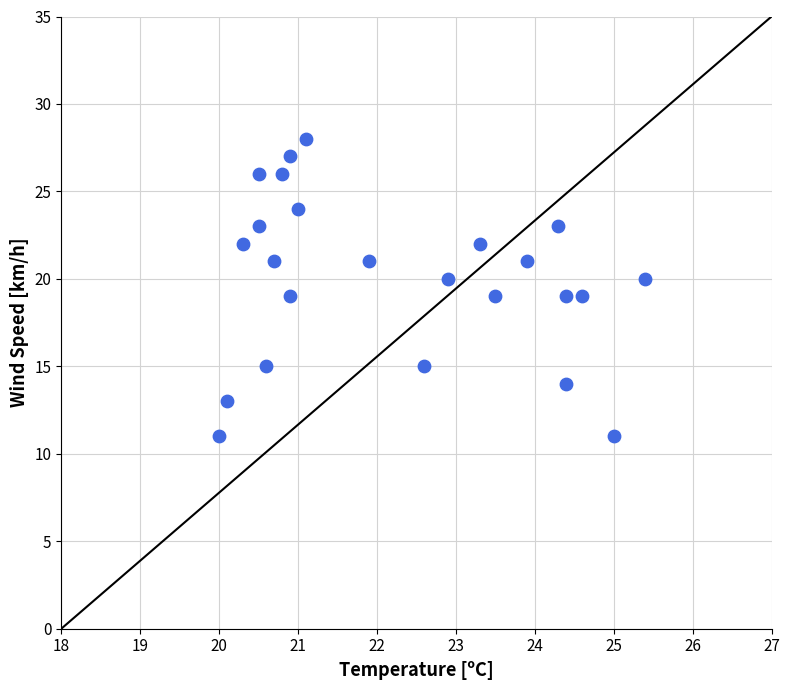

What is the range of Y values (max minus min)?

17